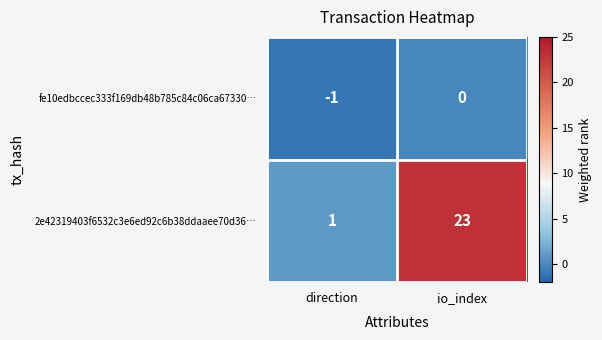

What is the difference between the 2e42319403f6532c3e6ed92c6b38ddaaee70d36… values at direction and io_index?

22